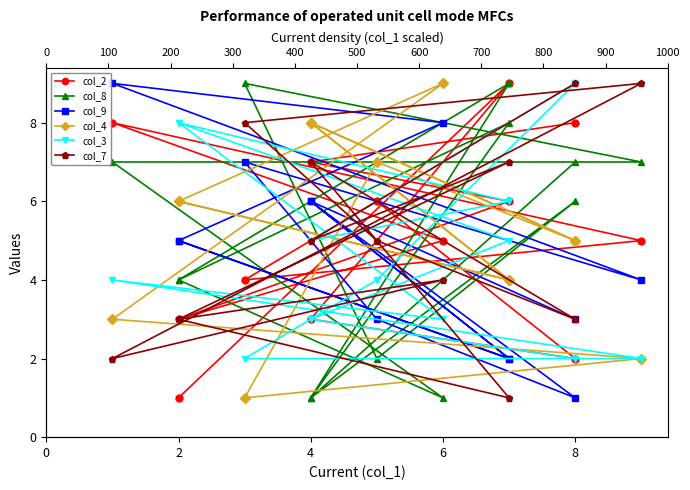

Reading left to right, what are all the values shown in this chart?

col_2: 1	9	3	2	6	4	5	8	5	3	6	7	8
col_8: 4	8	1	6	2	9	7	7	1	4	9	1	7
col_9: 5	2	6	1	3	7	4	9	8	5	2	6	3
col_4: 6	4	8	5	7	1	2	3	9	6	4	8	5
col_3: 8	6	5	9	4	2	2	4	3	8	5	3	2
col_7: 3	1	7	3	5	8	9	2	4	3	7	5	9